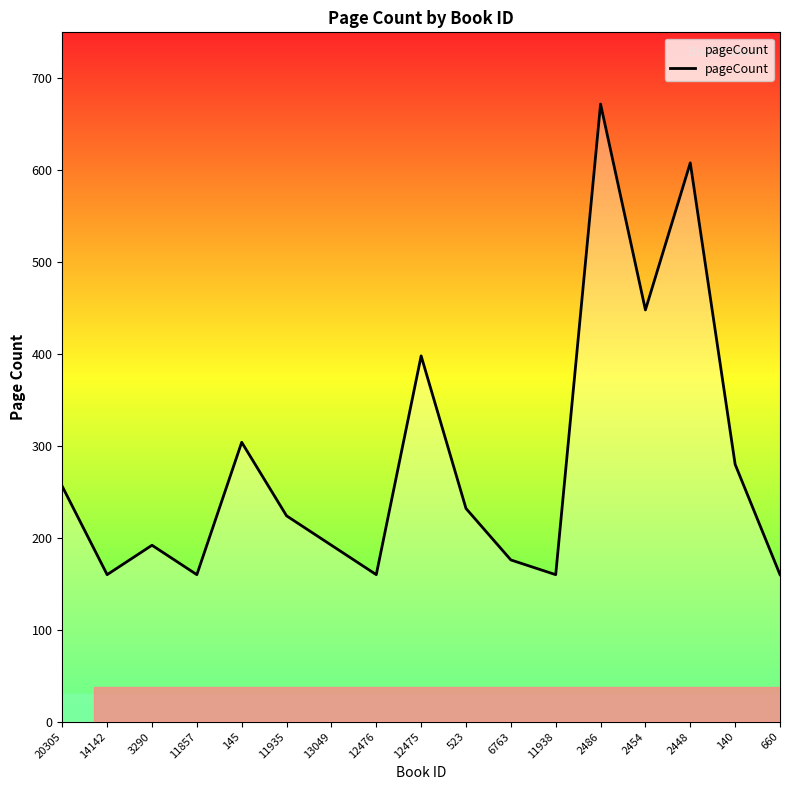

What is the value of the 8th point from the left?

160